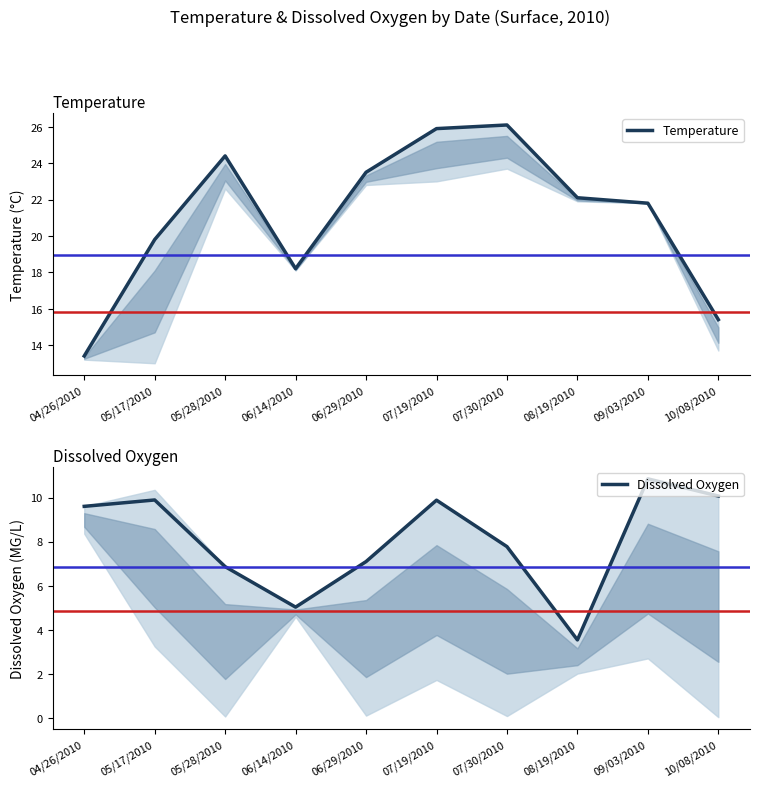

What is the label of the 5th point from the right?

07/19/2010